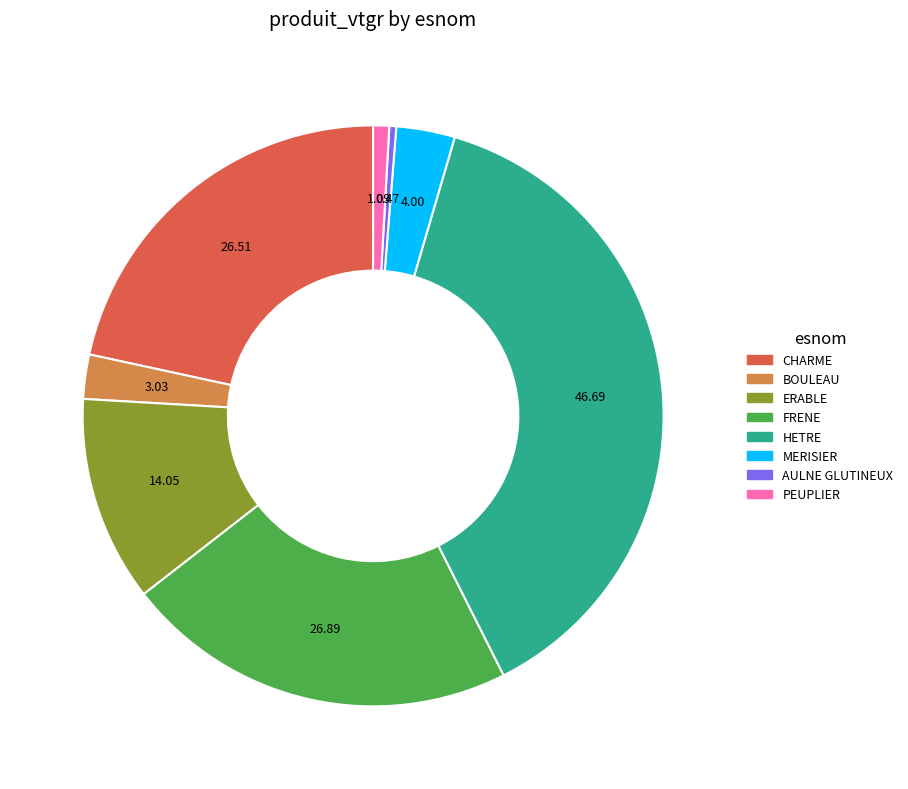

Approximately how many times larger is the value at CHARME compared to FRENE?

1.0